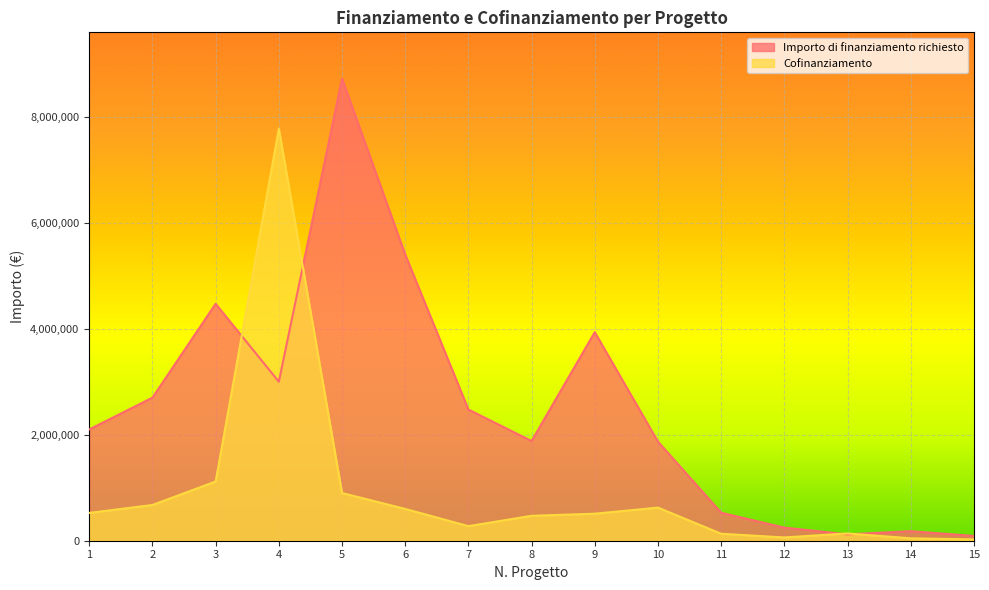

At which label does Importo di finanziamento richiesto first exceed 2100000?

2